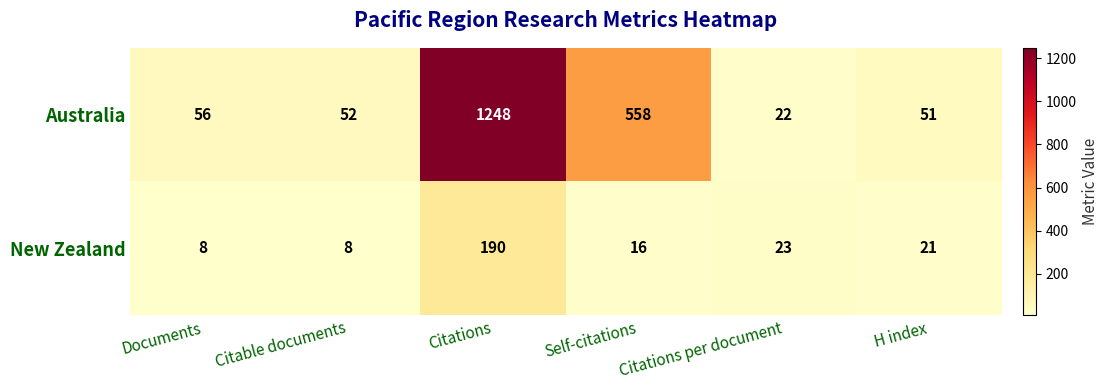

What is the total value across all series at Citable documents?

60